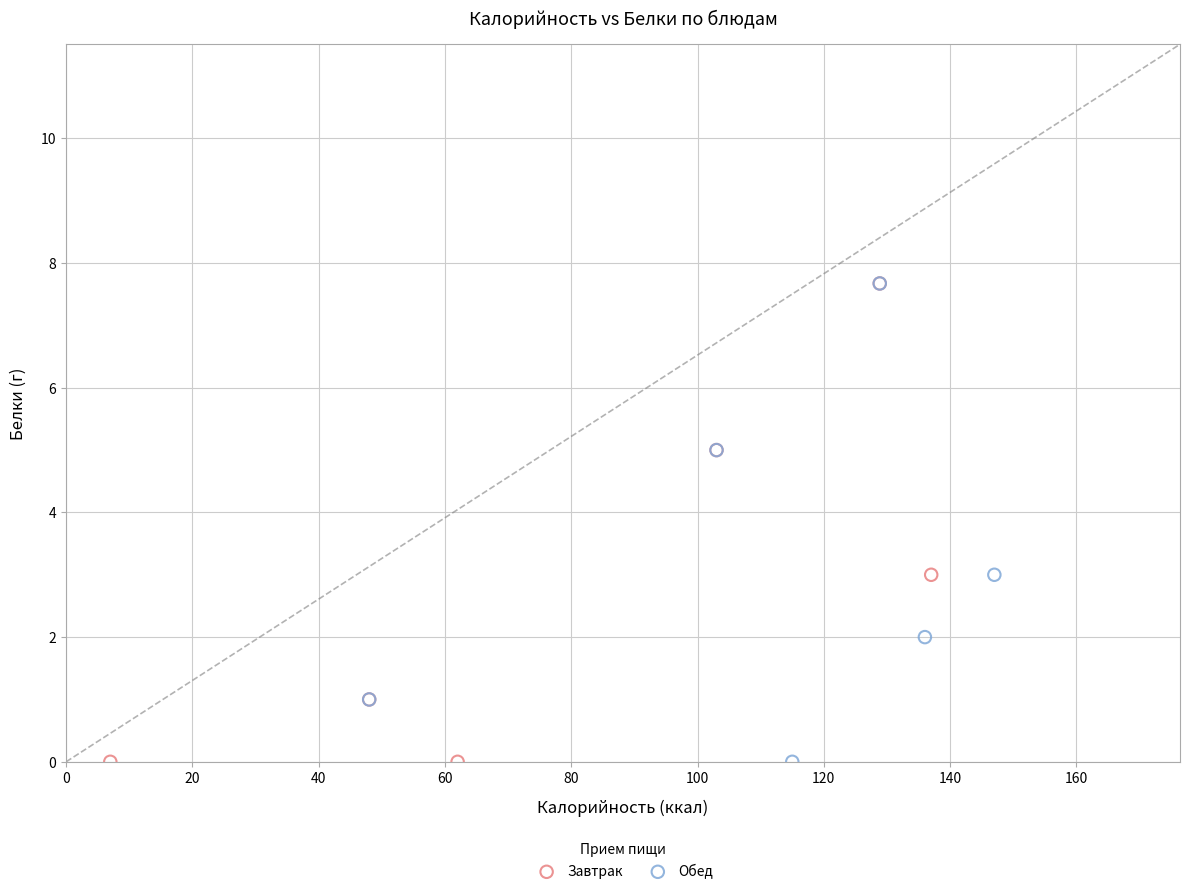

What are all the series names shown in the legend?

Завтрак, Обед